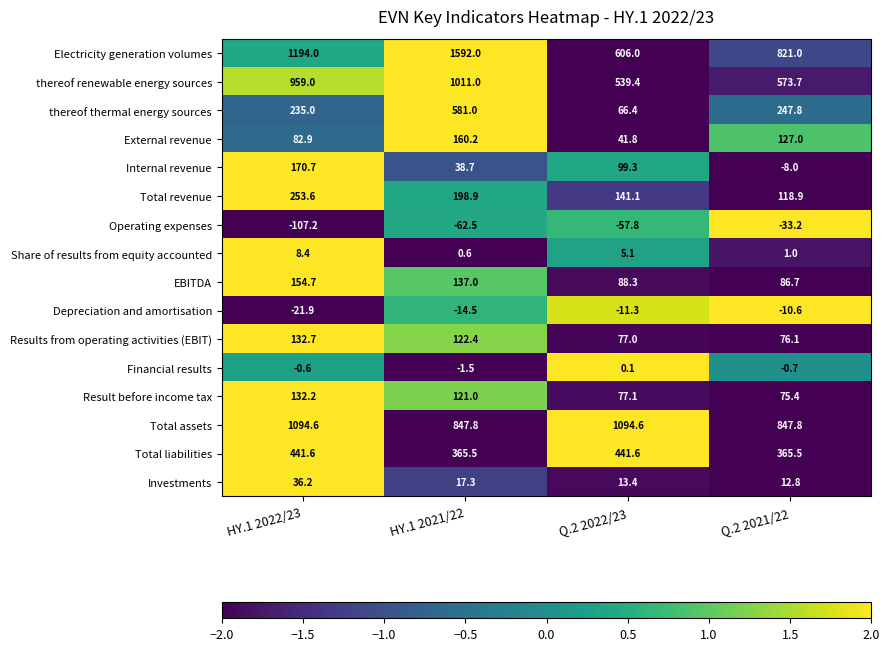

How many categories are shown in the chart?

4